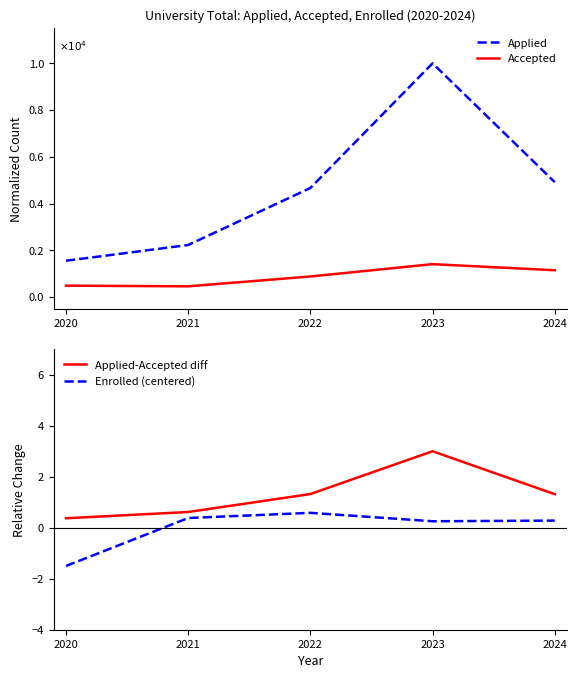

What is the sum of all Applied-Accepted diff values?

6.6